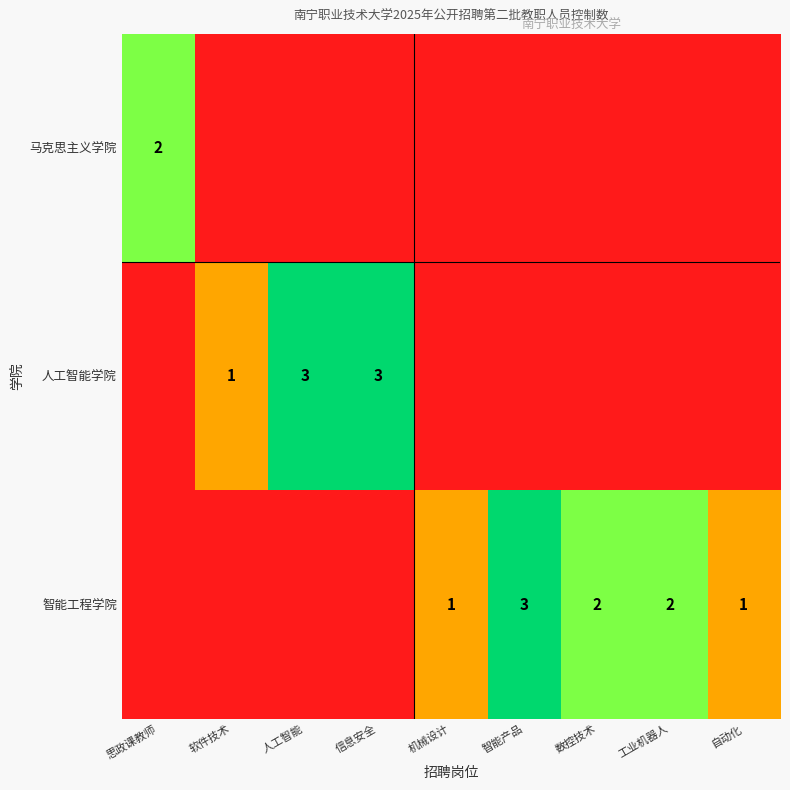

The 智能工程学院 series shows 1 at 自动化. True or false?

True